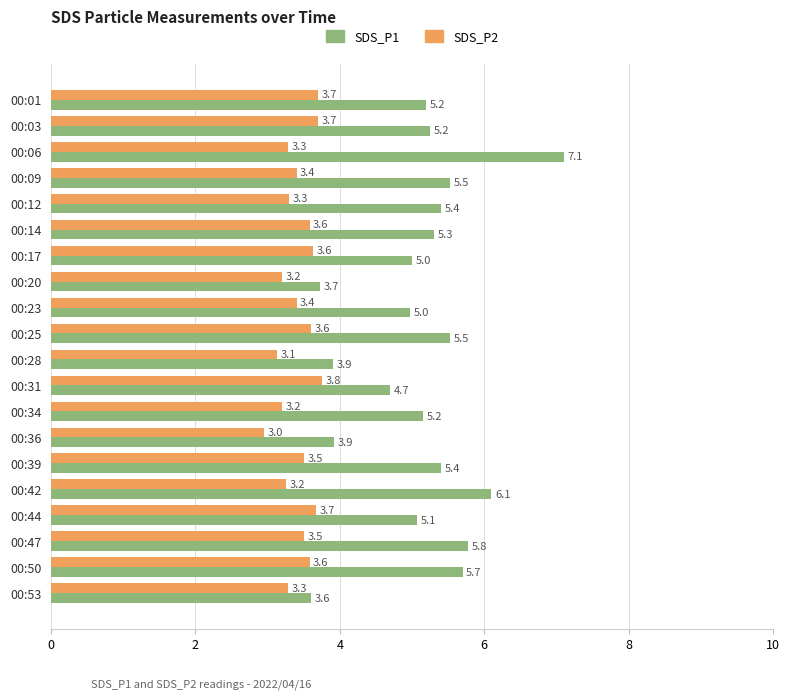

What value does the SDS_P2 series have at 00:09?

3.4